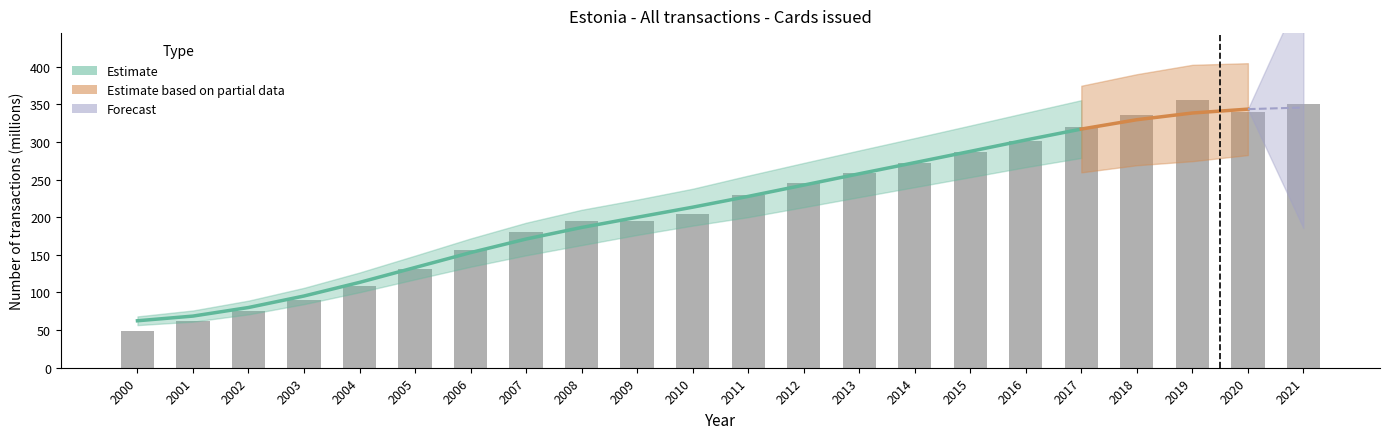

What is the average value?

215.5